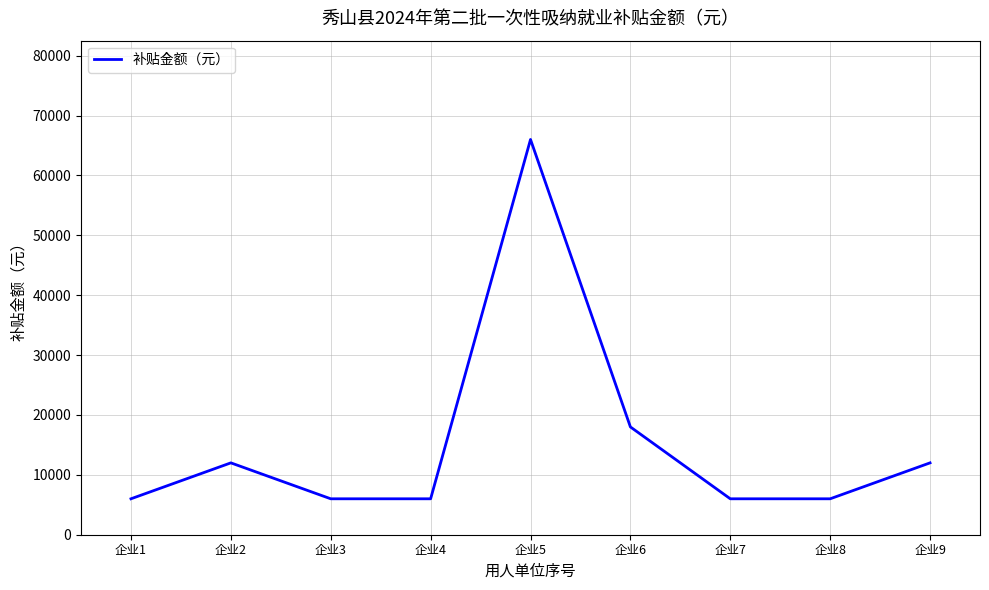

True or false: the data shows 6000 at 企业1.

True